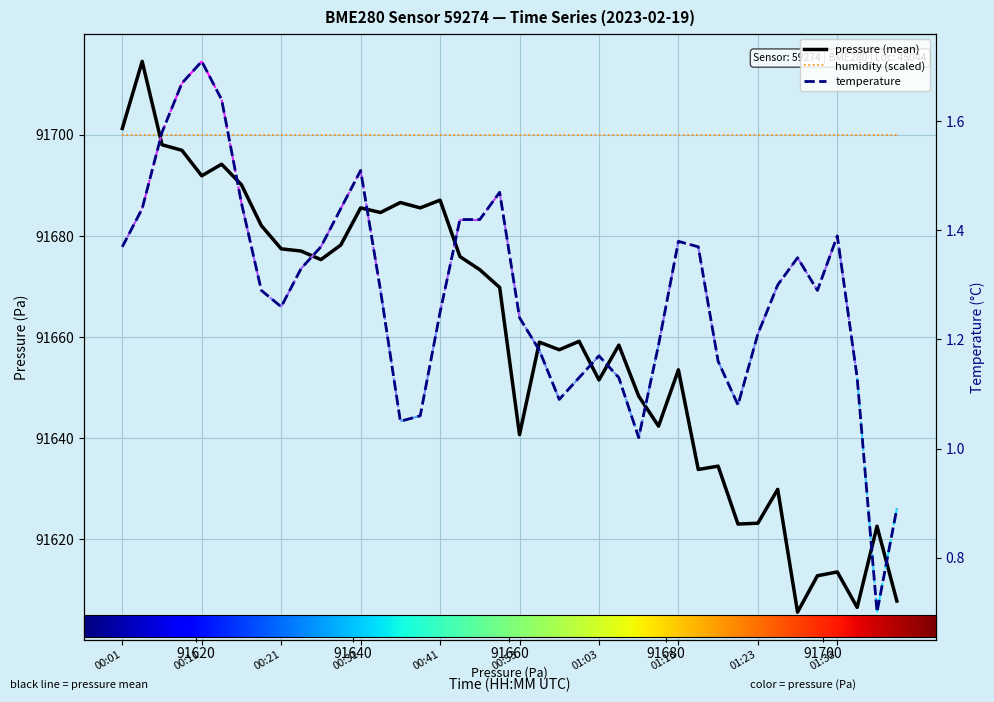

At 29, list the series in order from largest to smallest.

humidity (scaled), pressure (mean), temperature